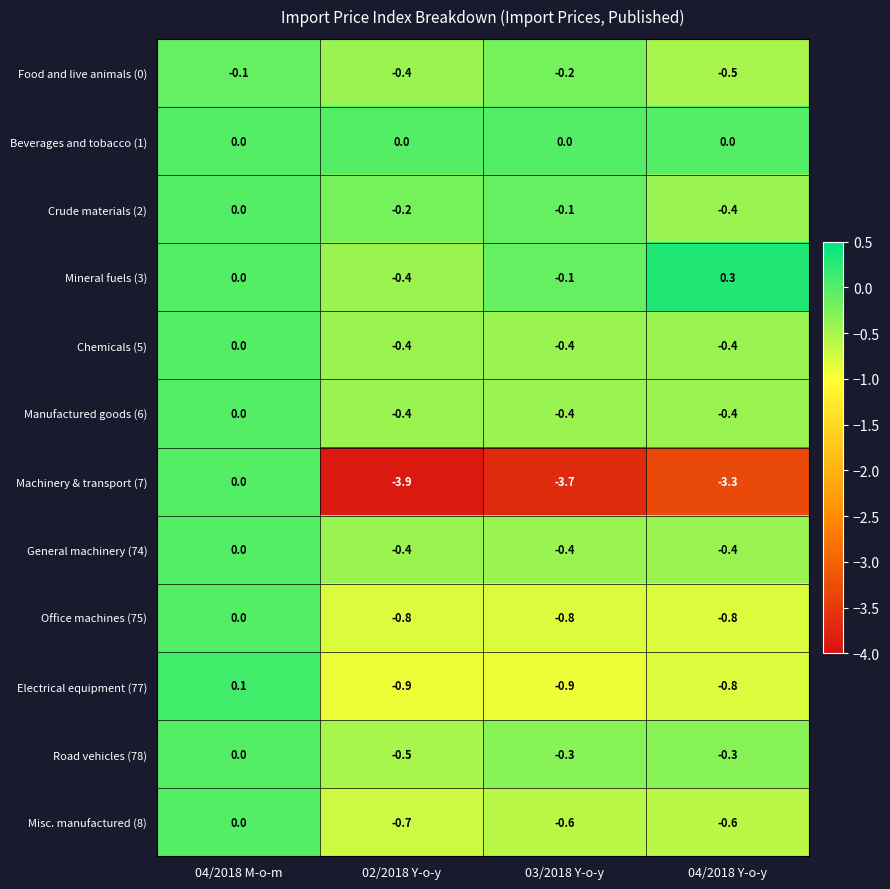

What is the sum of all Chemicals (5) values?

-1.2